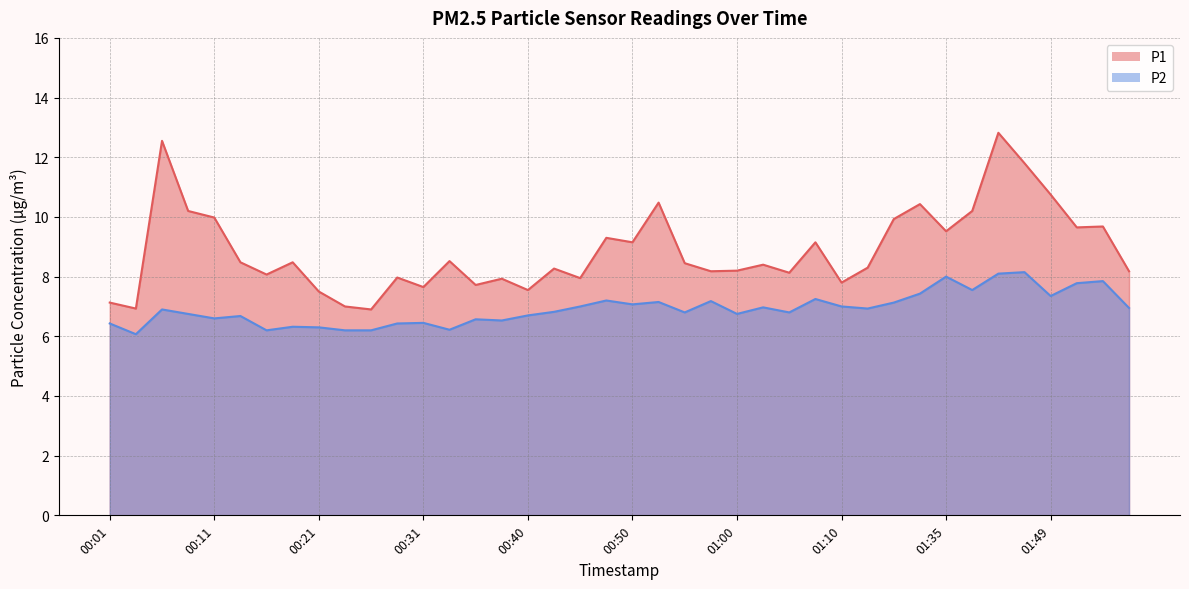

Is it true that P2 equals 7.1 at 01:16?

True